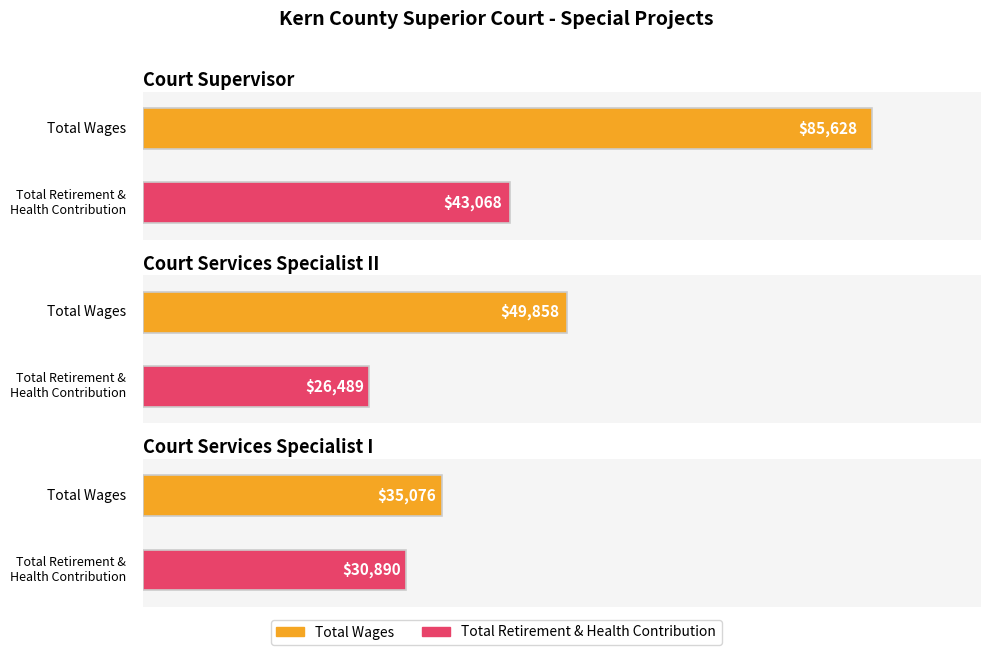

What is the label of the 2nd bar from the left?

Court Services Specialist II